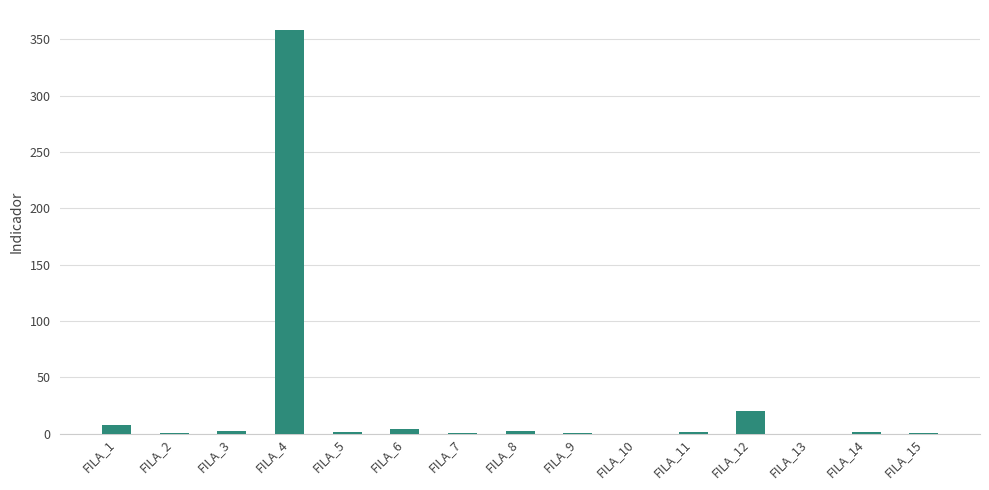

Is it true that the value at FILA_10 is 0.0?

True